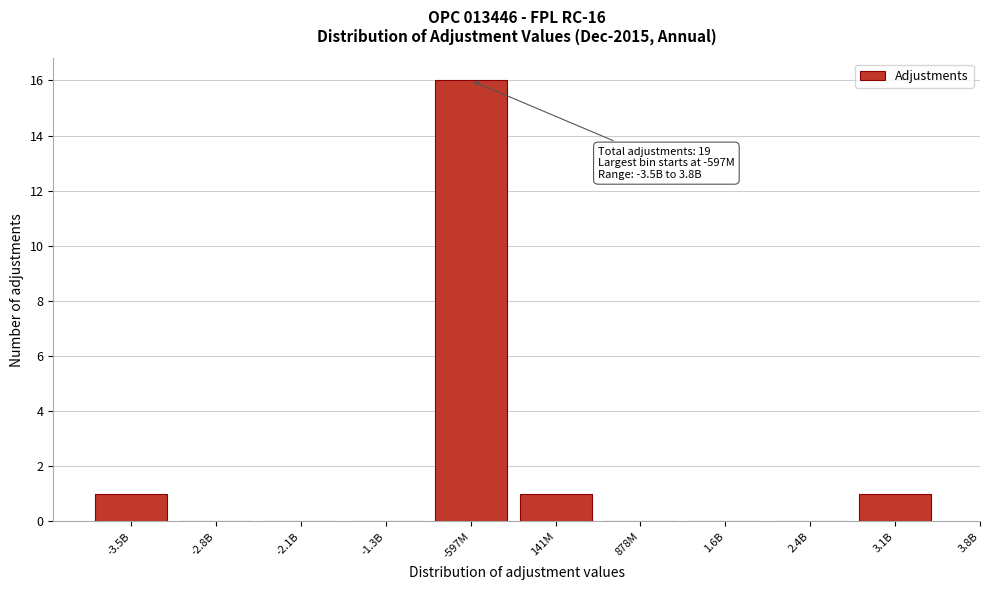

Reading right to left, extract all data points from this chart.

3.1B=1	2.4B=0	1.6B=0	878M=0	141M=1	-597M=16	-1.3B=0	-2.1B=0	-2.8B=0	-3.5B=1